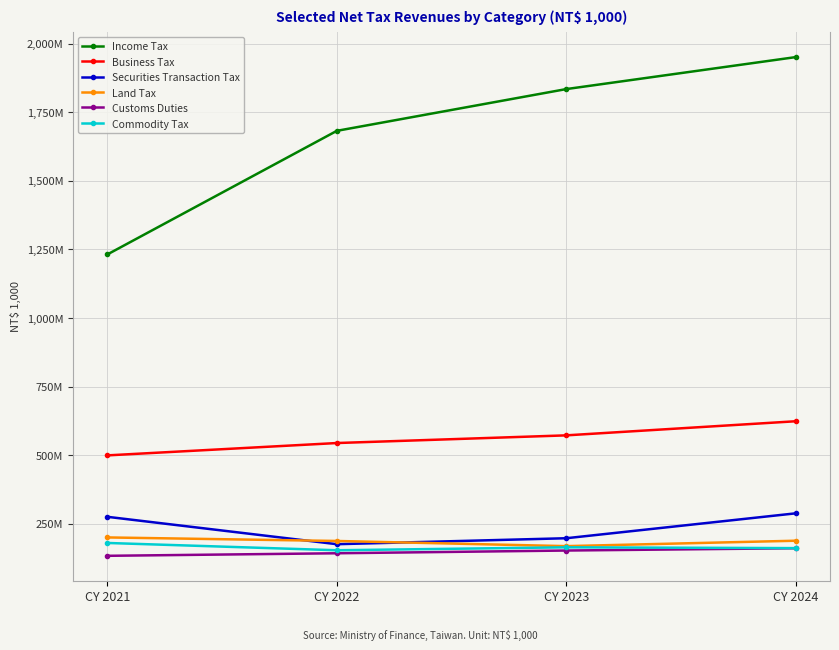

What are all the series names shown in the legend?

Income Tax, Business Tax, Securities Transaction Tax, Land Tax, Customs Duties, Commodity Tax